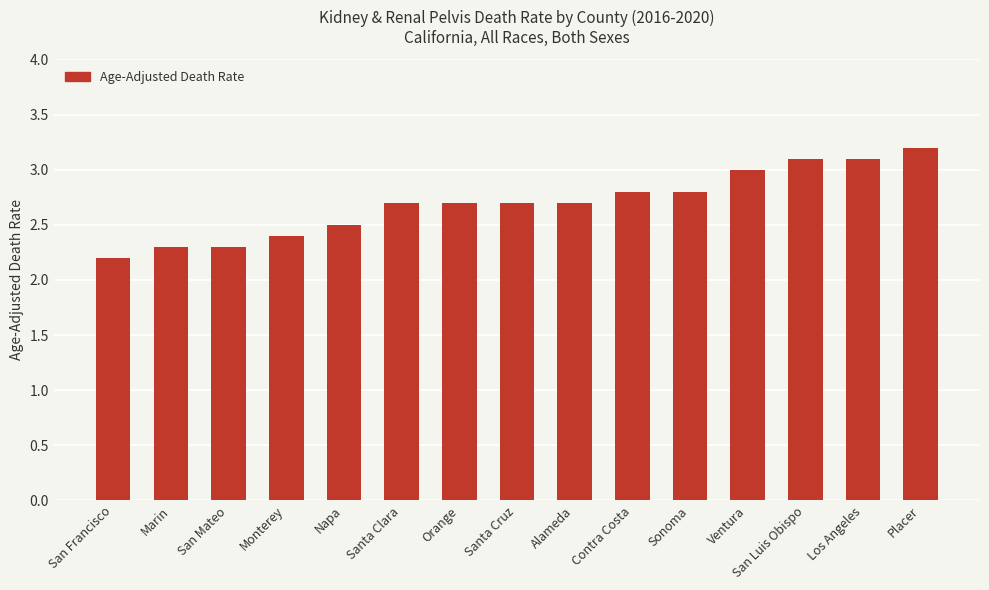

What is the maximum value shown in the chart?

3.2